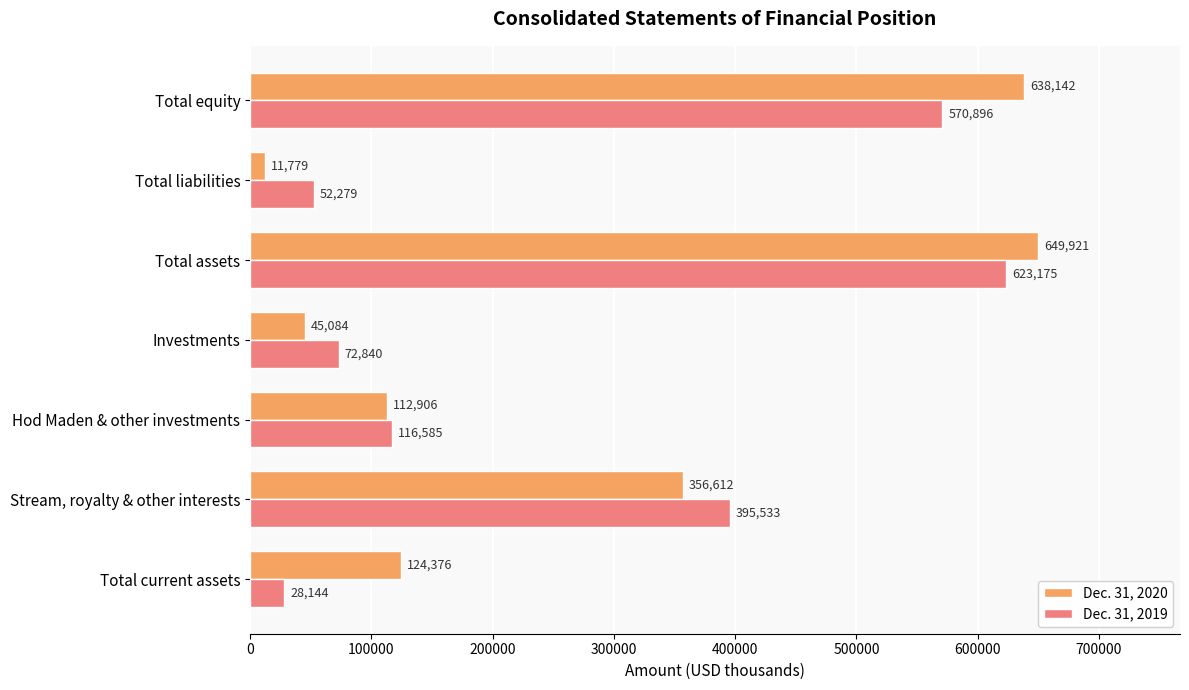

Where is Dec. 31, 2019 nearest to the value 325659?

Stream, royalty & other interests